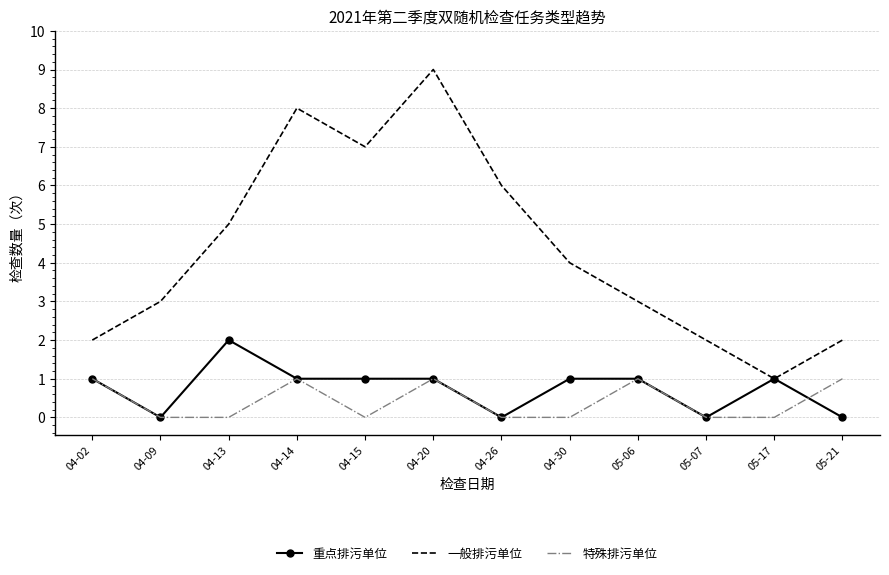

Rank the series by their maximum value, from lowest to highest.

特殊排污单位, 重点排污单位, 一般排污单位